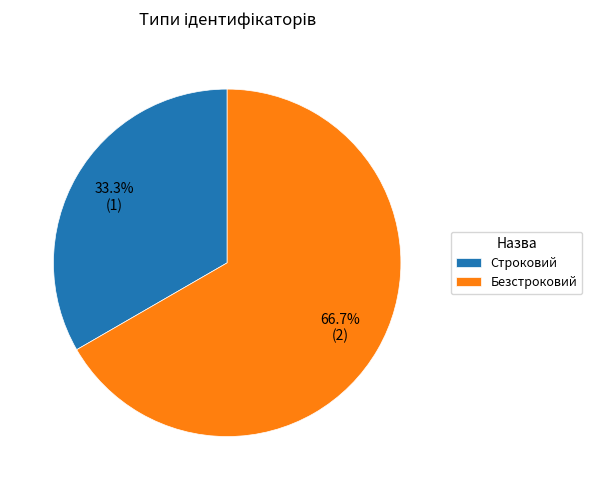

How many segments does this pie chart have?

2